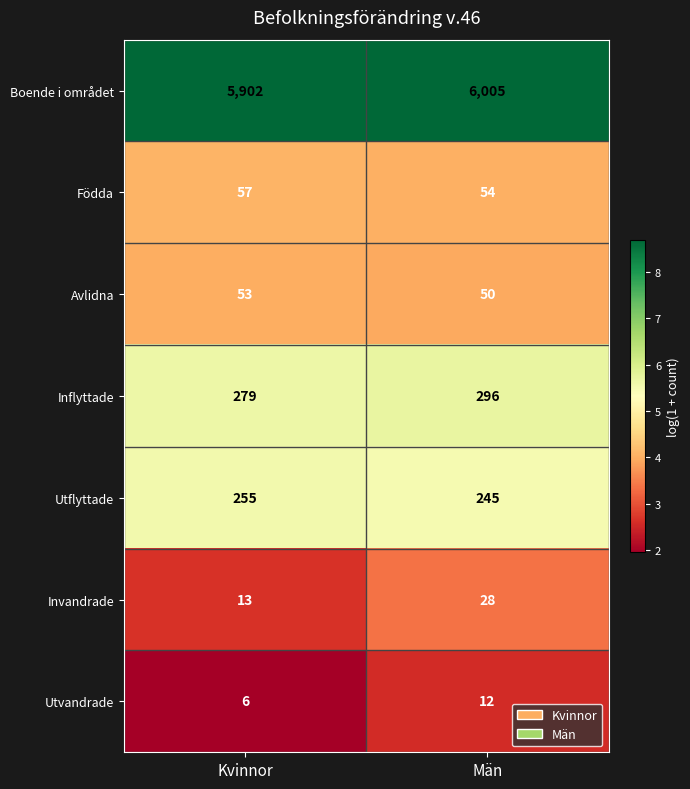

Rank the series by their maximum value, from lowest to highest.

Utvandrade, Invandrade, Avlidna, Födda, Utflyttade, Inflyttade, Boende i området